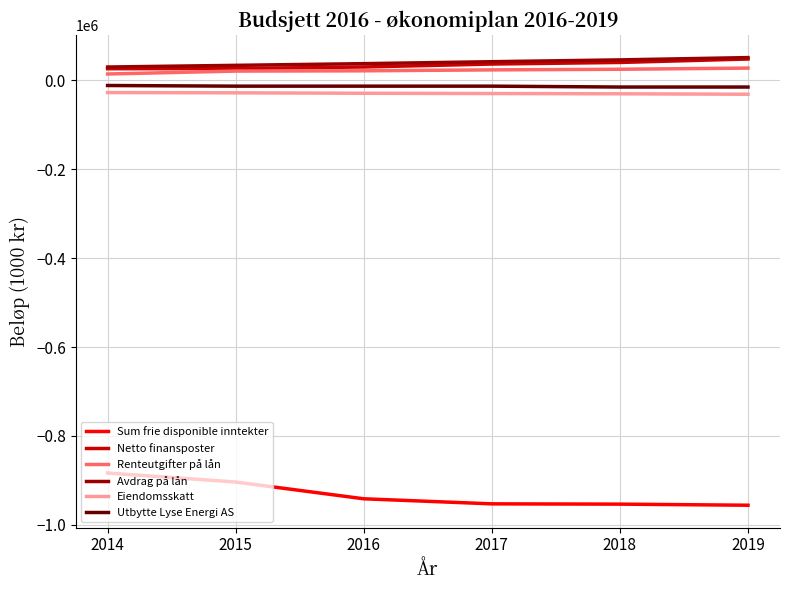

Is the value of Utbytte Lyse Energi AS at 2018 greater than the value of Renteutgifter på lån at 2019?

No